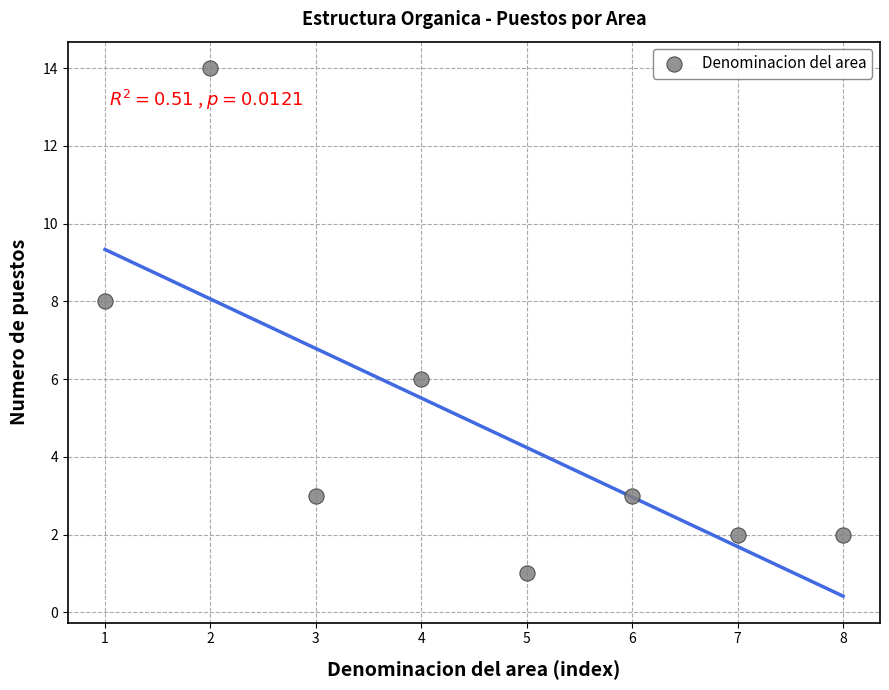

What is the average Y value?

5